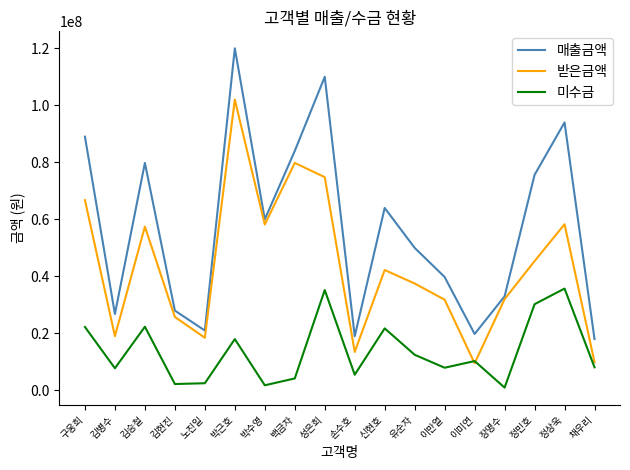

At 채우리, list the series in order from largest to smallest.

매출금액, 받은금액, 미수금